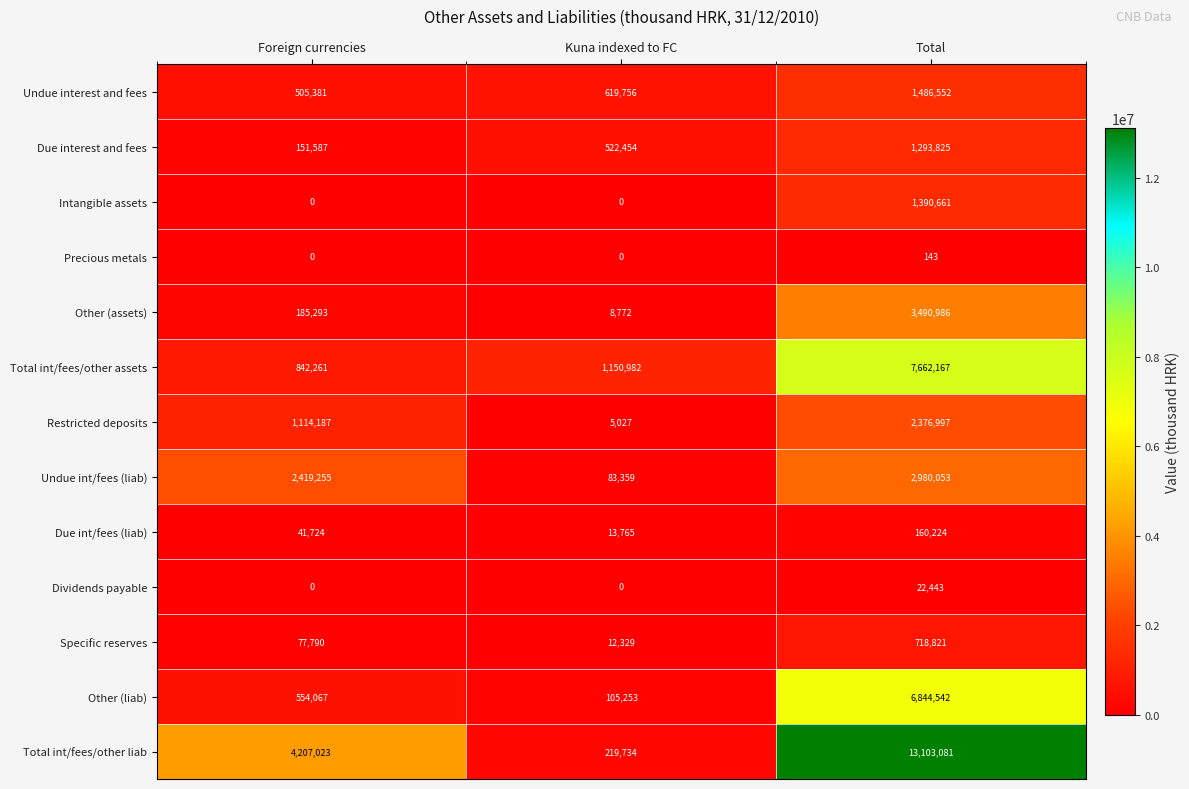

Which series has the largest total across all categories?

Total int/fees/other liab